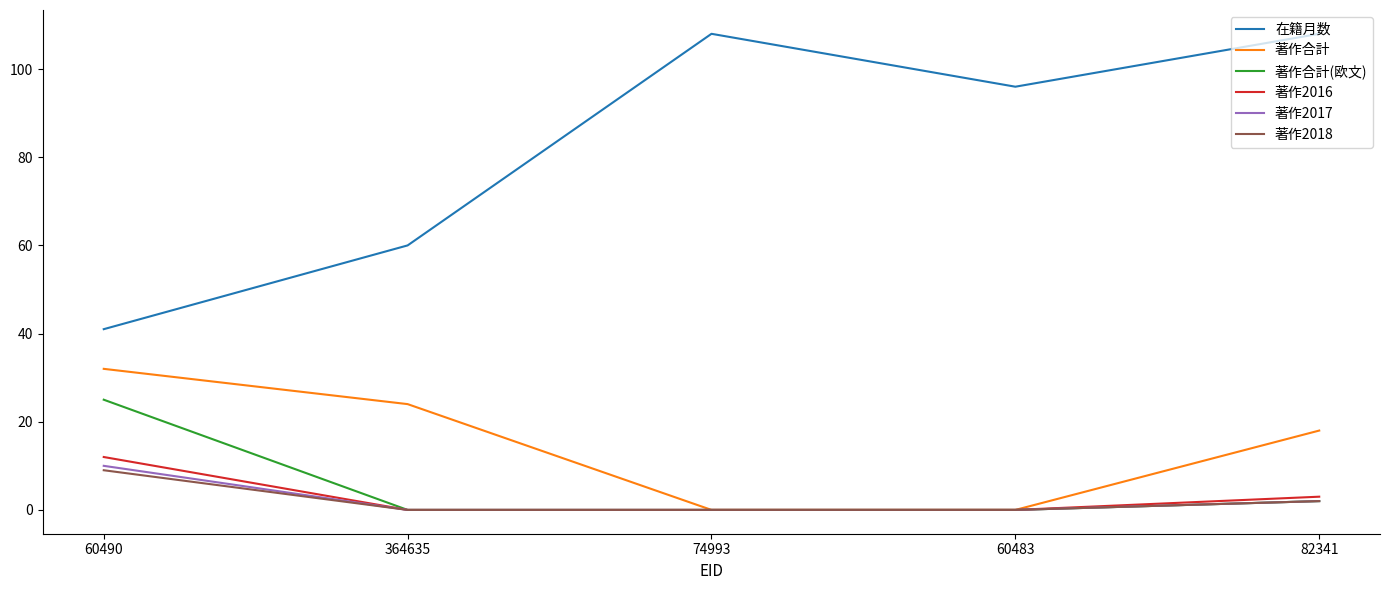

Reading right to left, list all the values displayed in this chart.

在籍月数: 82341=108	60483=96	74993=108	364635=60	60490=41
著作合計: 82341=18	60483=0	74993=0	364635=24	60490=32
著作合計(欧文): 82341=2	60483=0	74993=0	364635=0	60490=25
著作2016: 82341=3	60483=0	74993=0	364635=0	60490=12
著作2017: 82341=2	60483=0	74993=0	364635=0	60490=10
著作2018: 82341=2	60483=0	74993=0	364635=0	60490=9